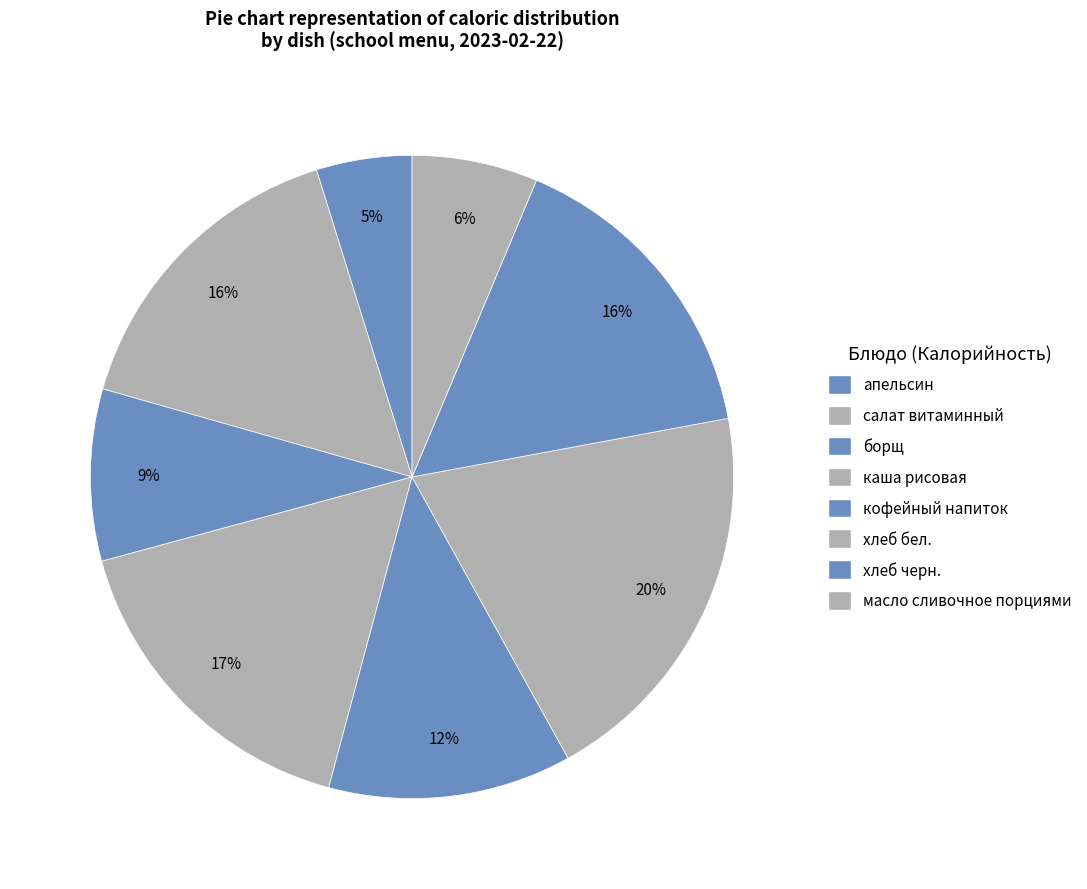

Approximately how many times larger is the value at кофейный напиток compared to салат витаминный?

0.8